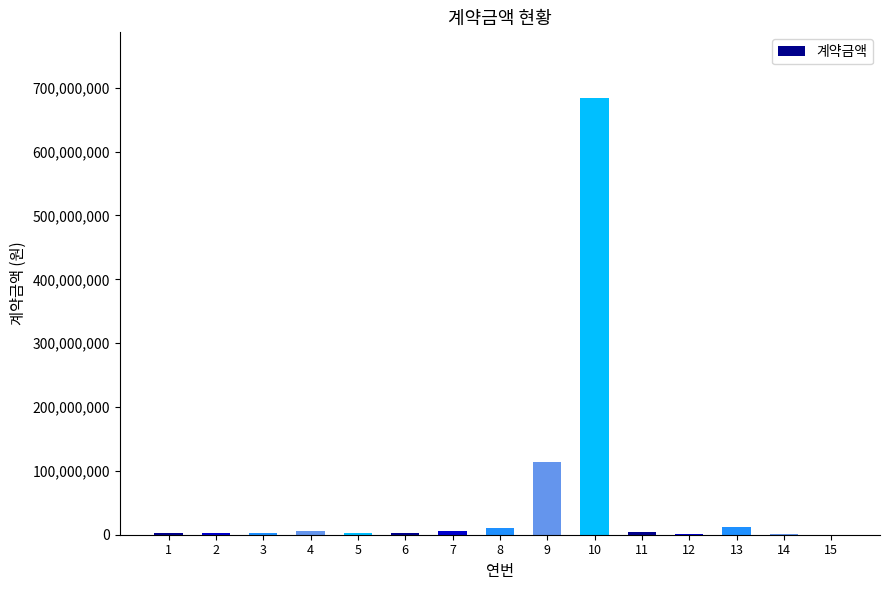

What is the maximum value shown in the chart?

684135900